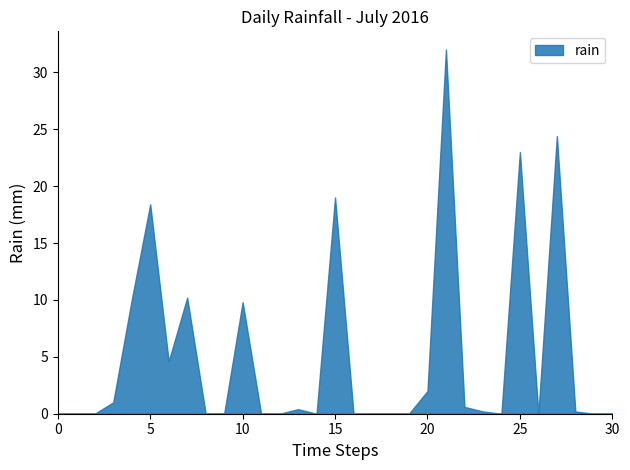

At which category does the chart reach its minimum across all series?

2016-07-01